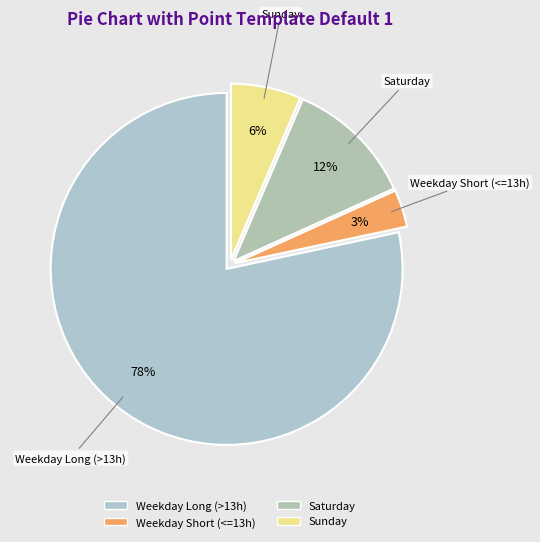

How many segments does this pie chart have?

4